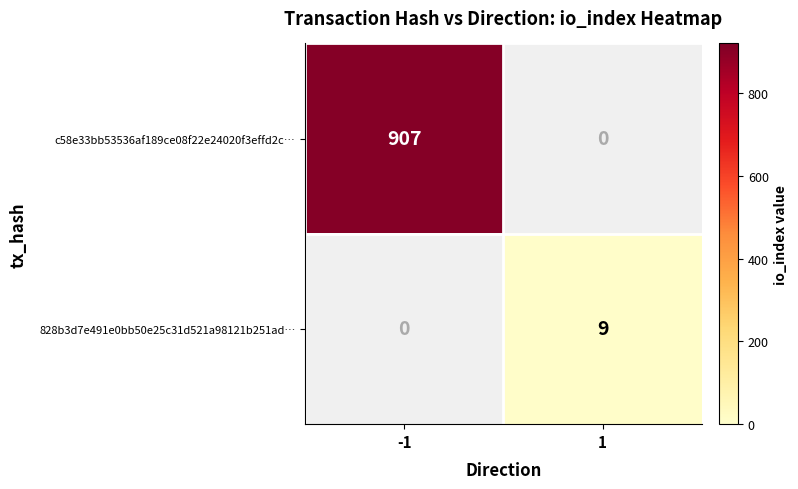

The c58e33bb53536af189ce08f22e24020f3effd2c… series shows 907 at -1. True or false?

True